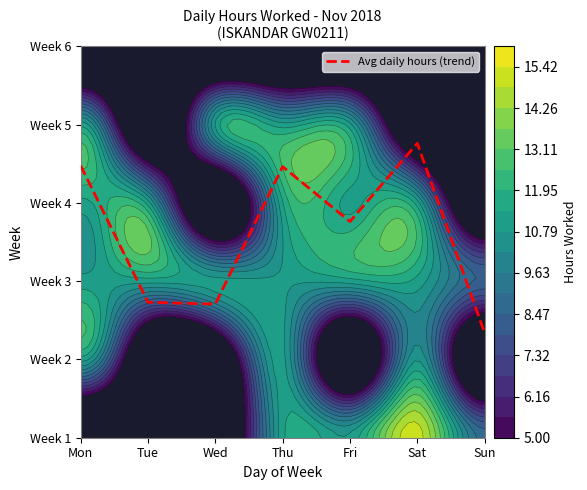

List the labels in order of value, largest first.

Sat, Mon, Thu, Fri, Tue, Wed, Sun